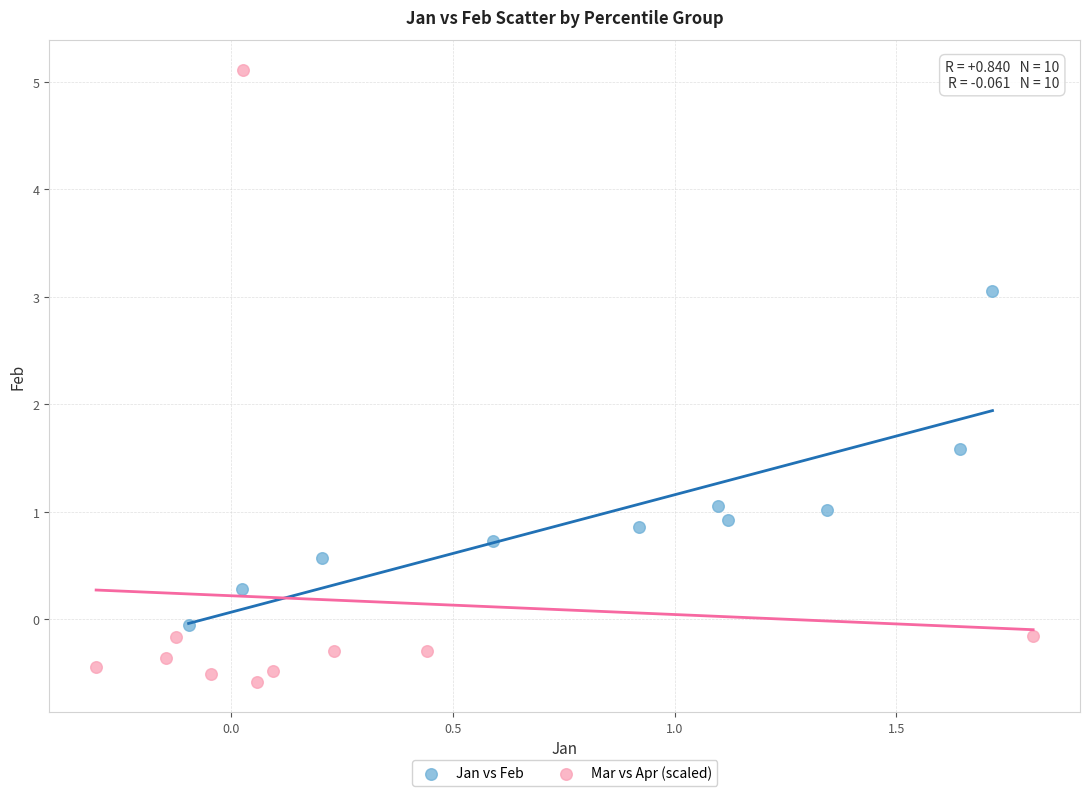

Which series reaches the maximum Y coordinate?

Mar vs Apr (scaled)